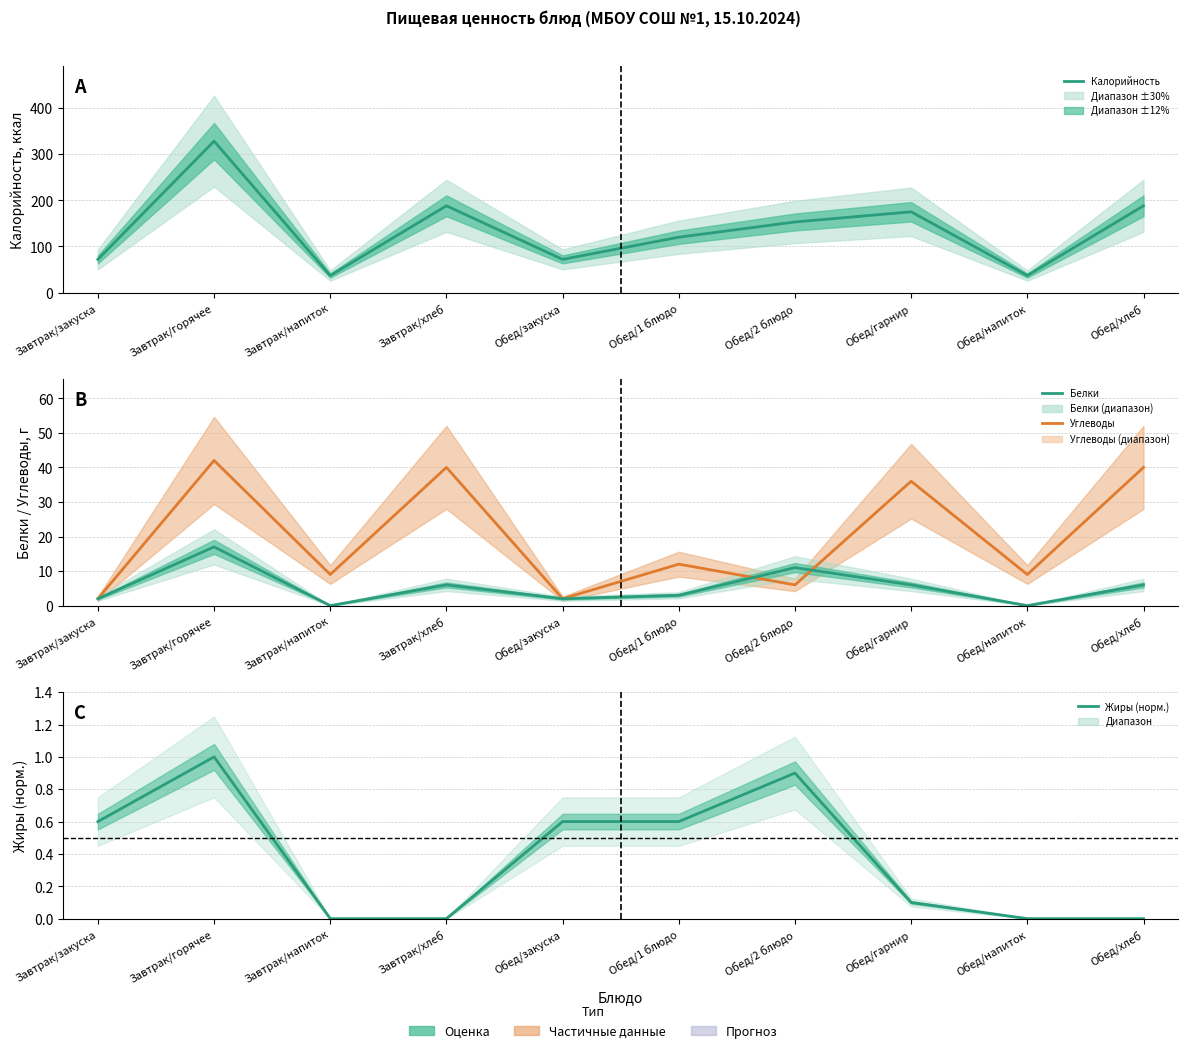

What is the total value across all series at Обед/закуска?

76.6